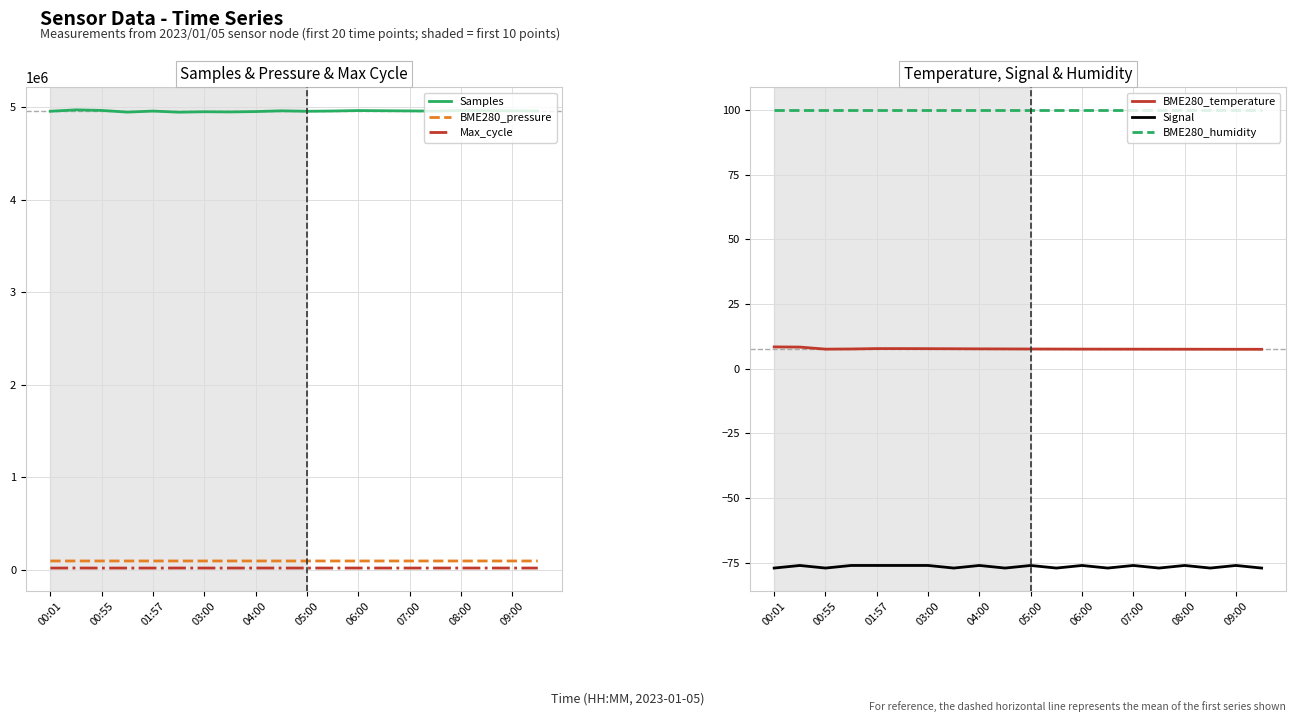

Does the chart have visible grid lines?

Yes